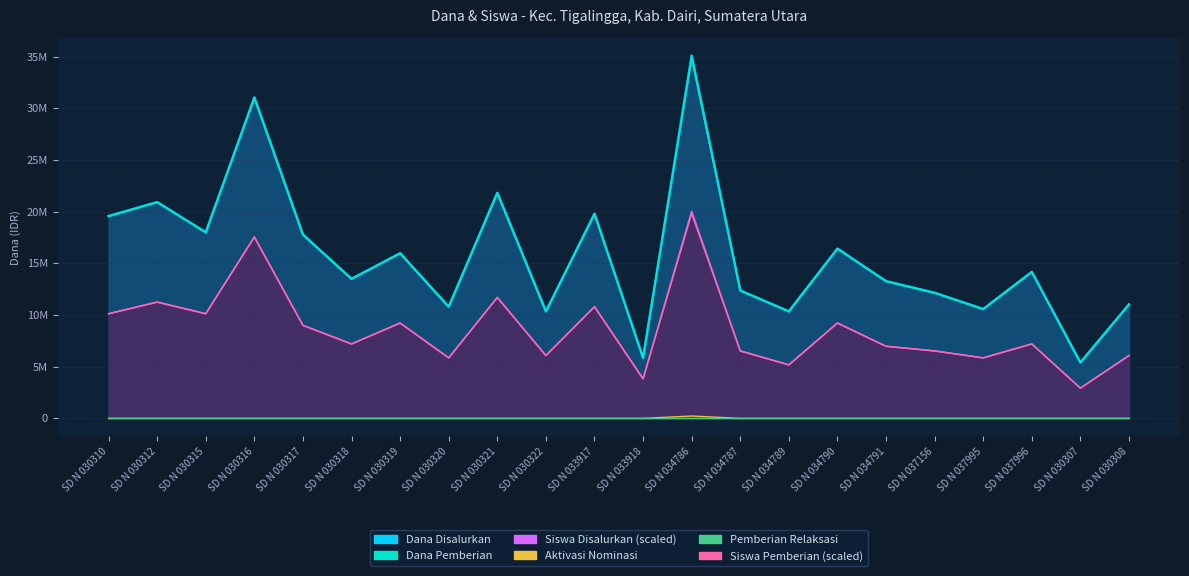

True or false: Siswa Disalurkan and Siswa Pemberian intersect in this chart.

False